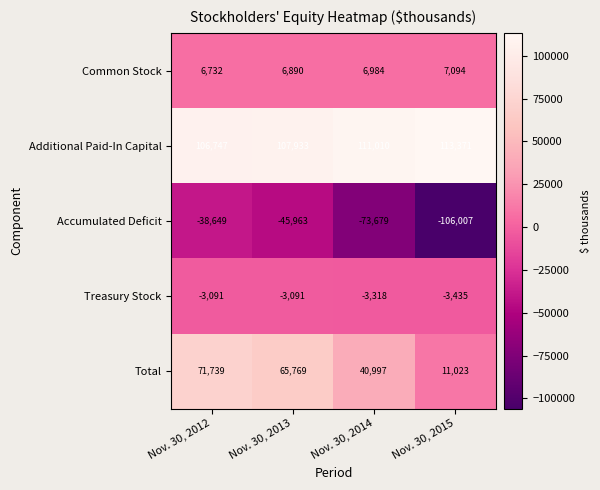

What is the total value across all series at Nov. 30, 2015?

22046